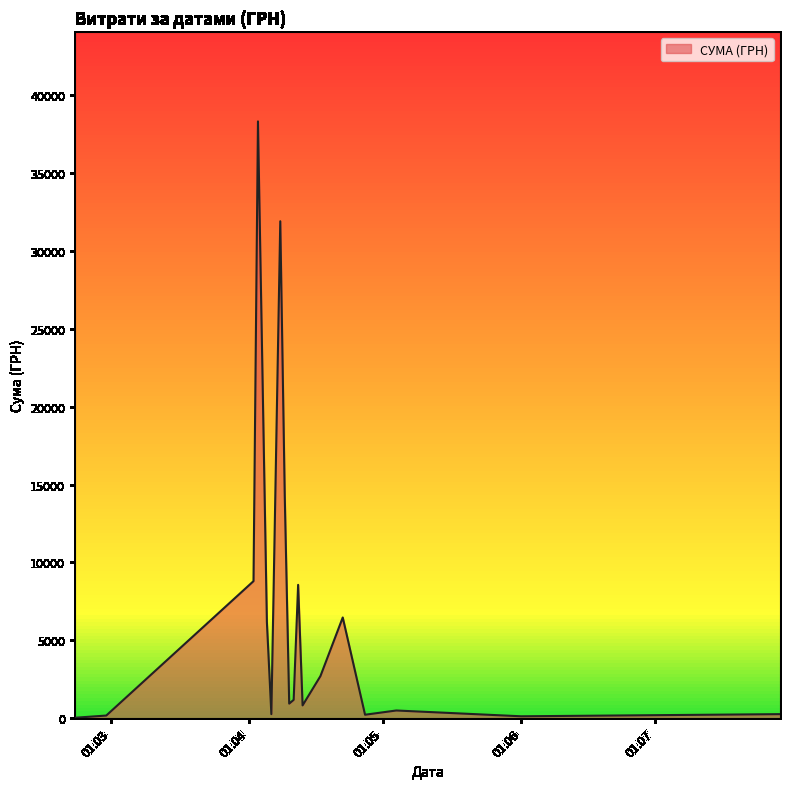

Is this an area chart (filled region under the line)?

Yes